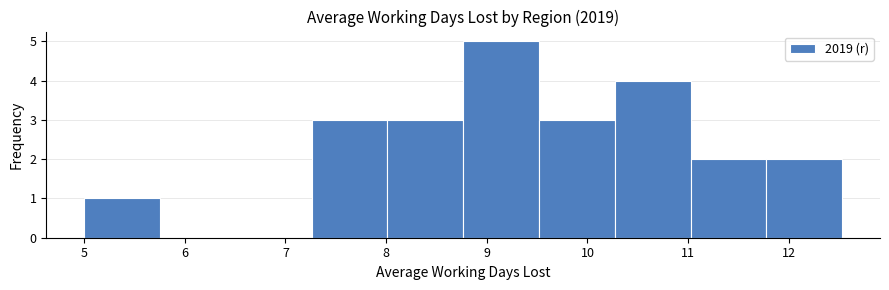

Over which range of the x-axis is the bar tallest?

8.8 to 9.5